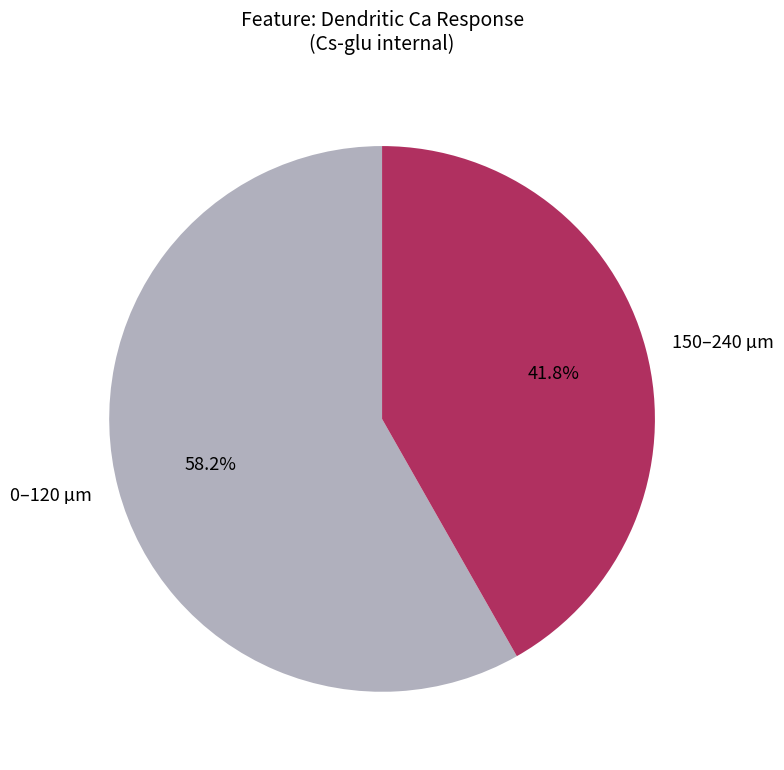

How many segments does this pie chart have?

2